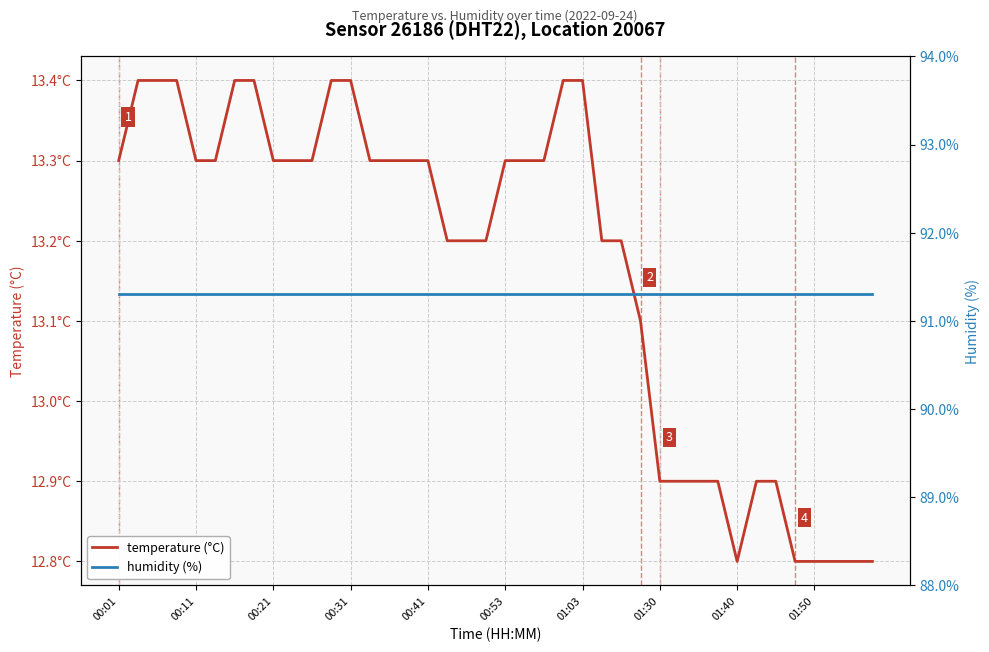

True or false: humidity (%) and temperature (°C) intersect in this chart.

False